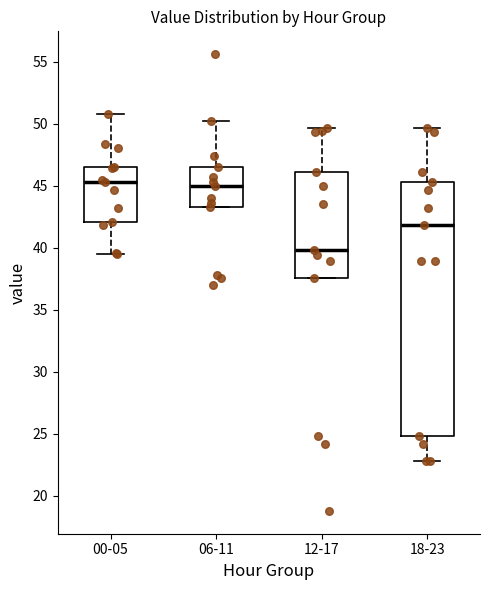

Reading left to right, read every box against the y-axis: the position of its median line, the range the box covers, and the ends of its whiskers. The values are not printed on the chart, so give them approximately, as read against the axis.

00-05: median 45.5, box 42.0 to 46.5, whiskers 39.5 to 51.0
06-11: median 45.0, box 43.5 to 46.5, whiskers 43.5 to 50.5
12-17: median 40.0, box 37.5 to 46.0, whiskers 37.5 to 49.5
18-23: median 42.0, box 25.0 to 45.5, whiskers 23.0 to 49.5